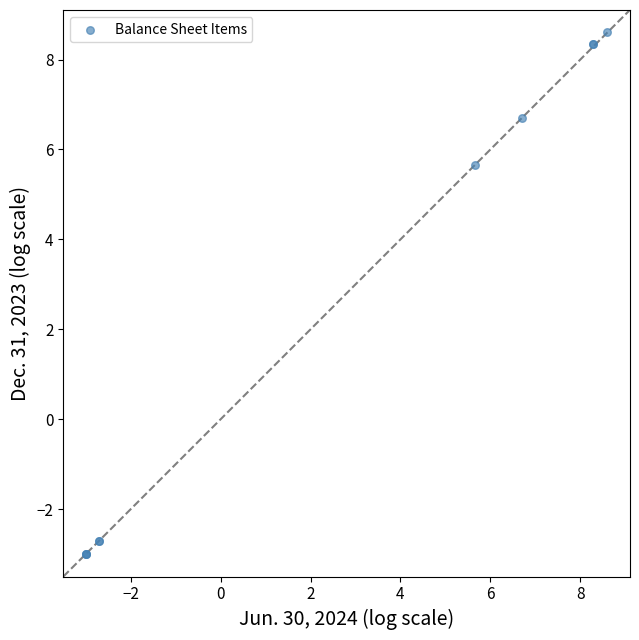

What Y value in the scatter plot is closest to 2?

5.6